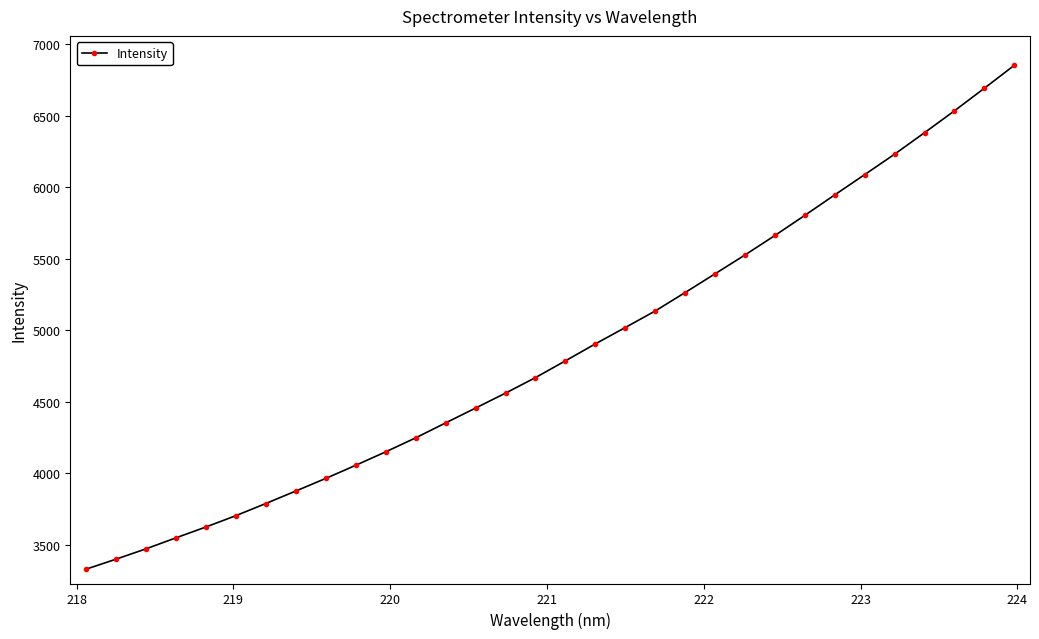

What is the greatest value displayed?

6851.7